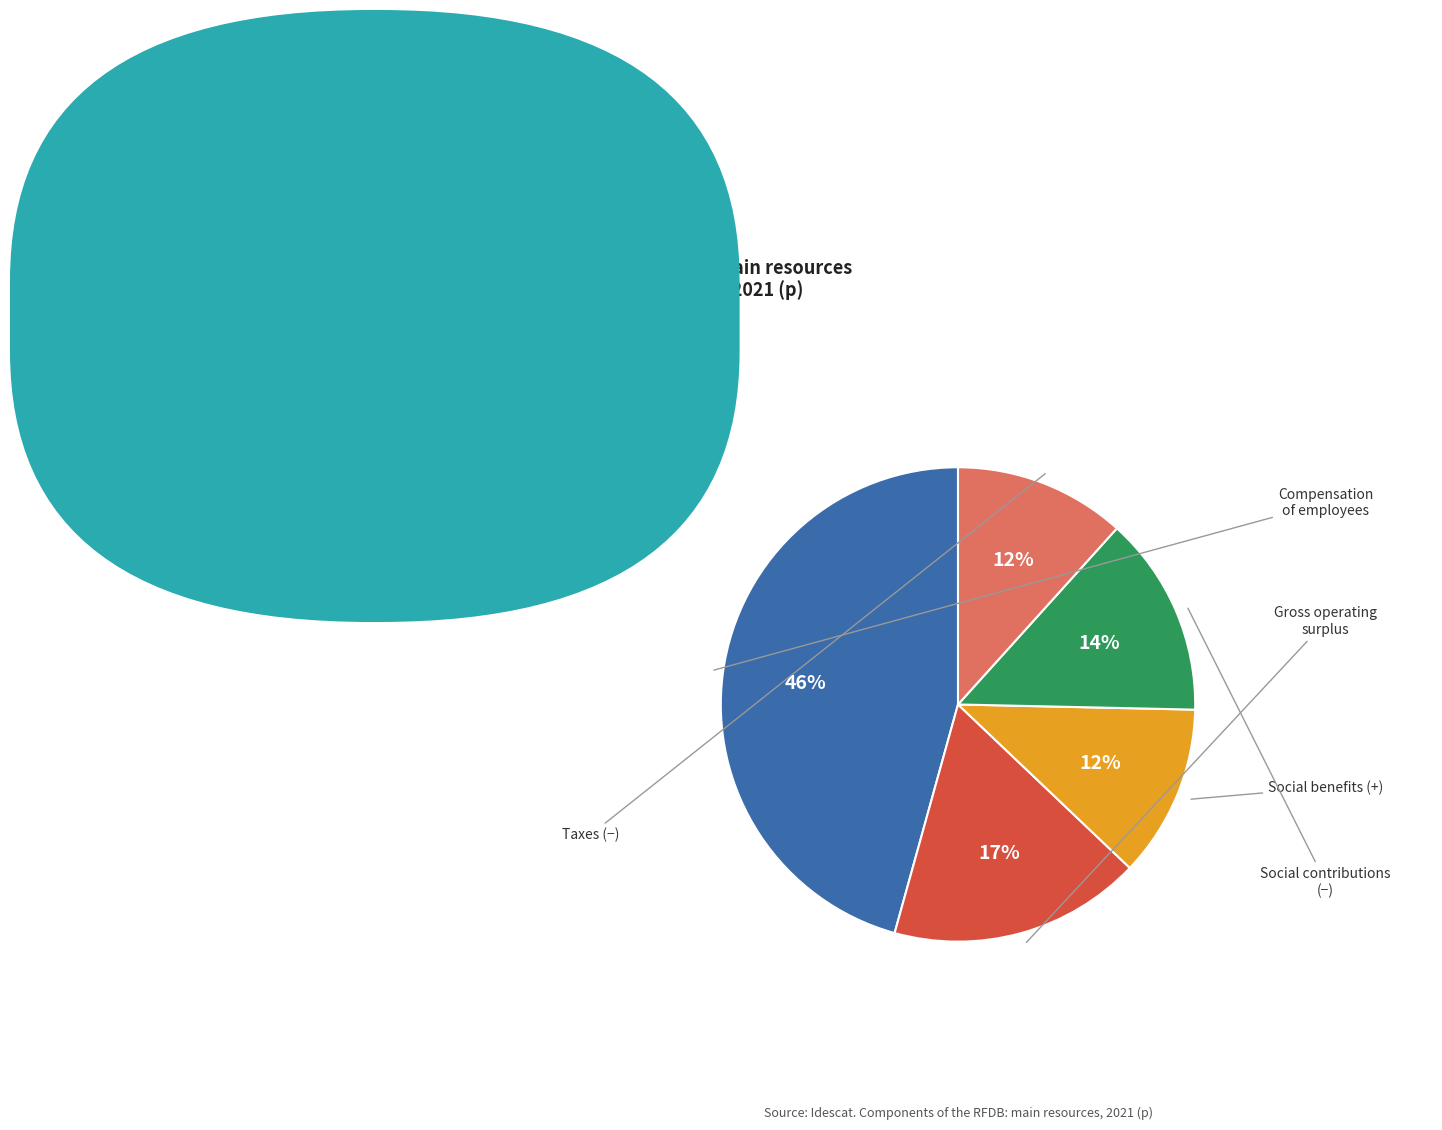

To the nearest percent, what is the average slice percentage?

20%